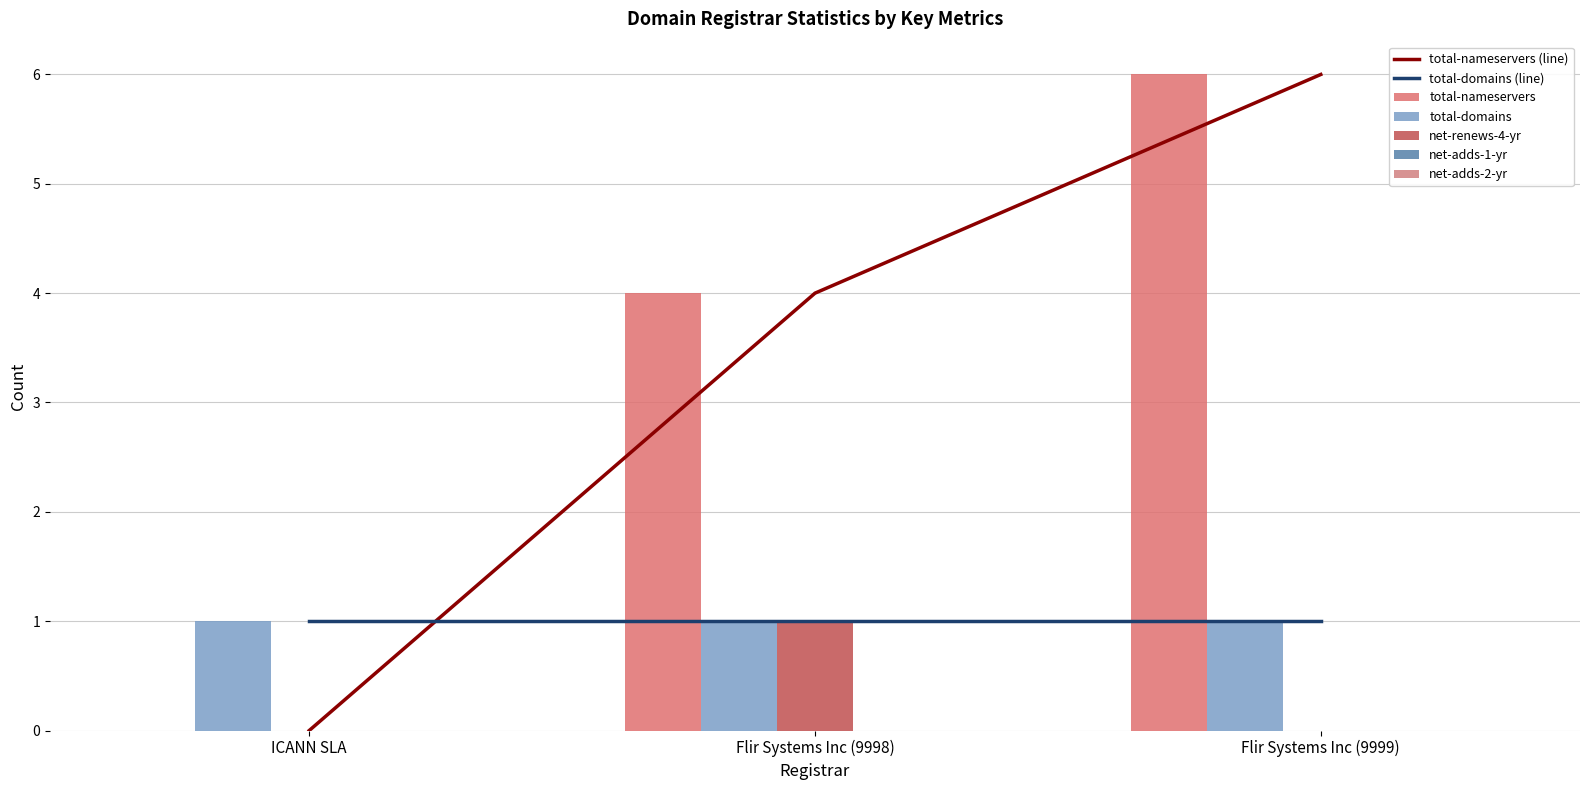

Which category has the highest value in the net-adds-1-yr series?

ICANN SLA